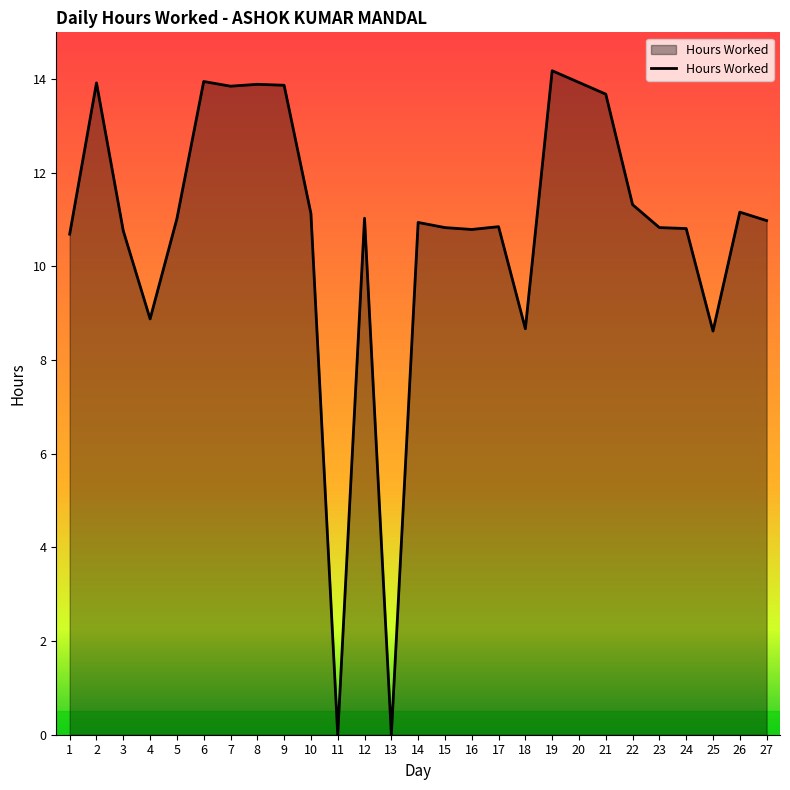

What is the difference between the values at 25 and 5?

2.4